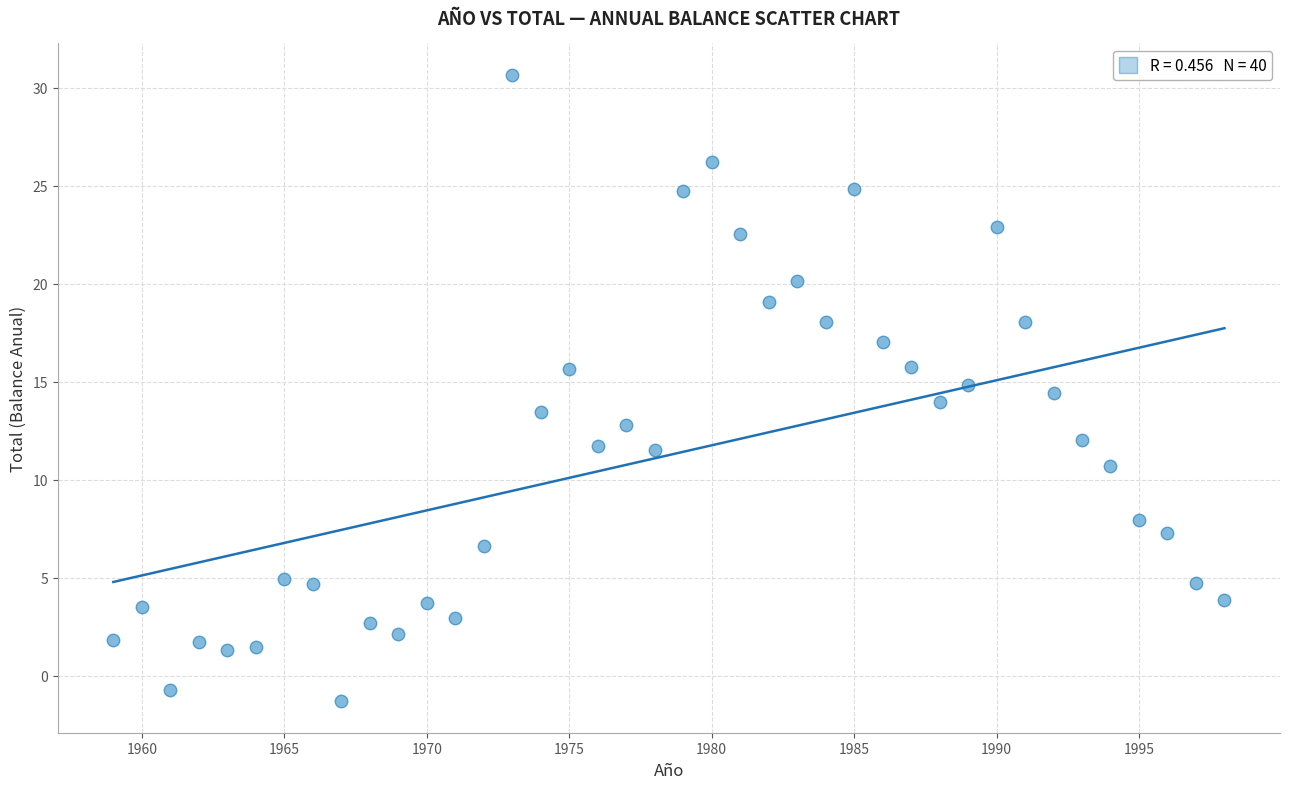

What is the range of X values (max minus min)?

39.0